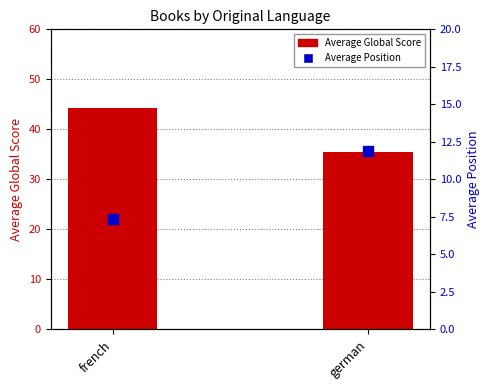

Which series has the widest spread of Y values?

Average Global Score